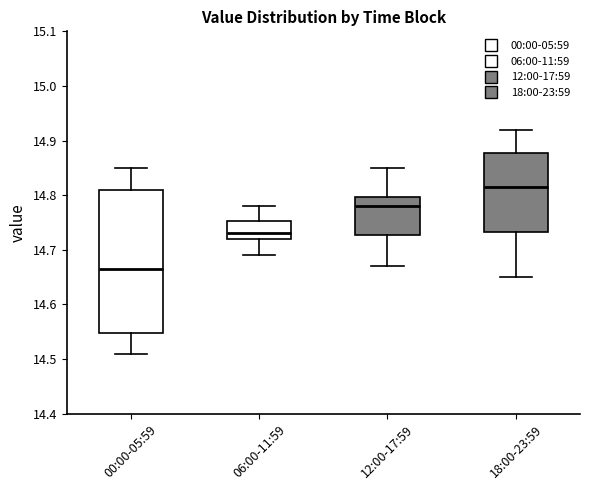

Where does the median line of the box for 00:00-05:59 sit on the y-axis? The values are not printed on the chart, so give them approximately, as read against the axis.

14.67